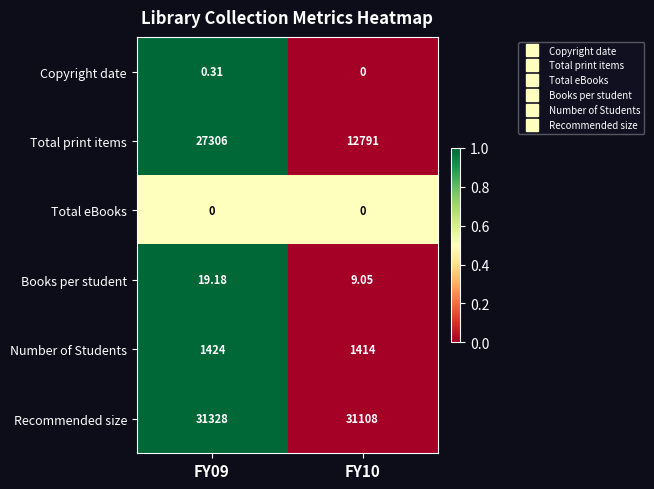

List the series in order of their peak value, lowest first.

Total eBooks, Copyright date, Books per student, Number of Students, Total print items, Recommended size